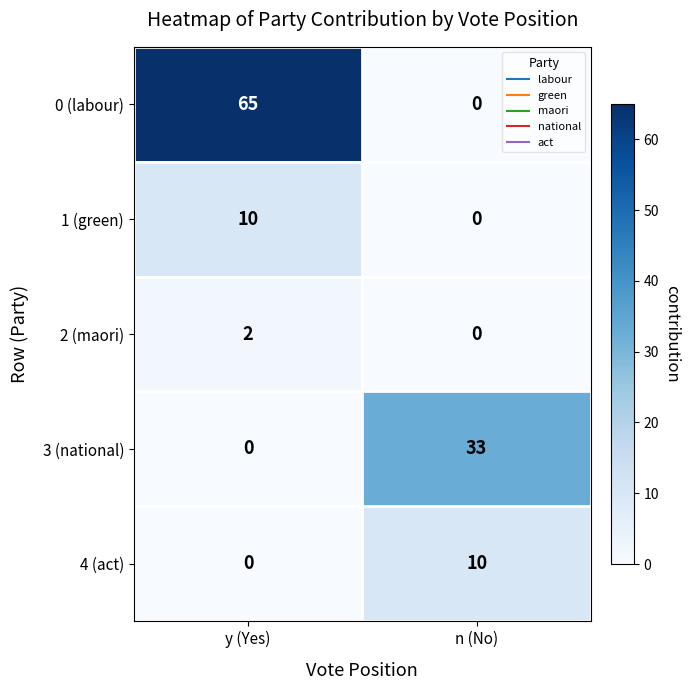

At which category is the sum across all series the highest?

y (Yes)